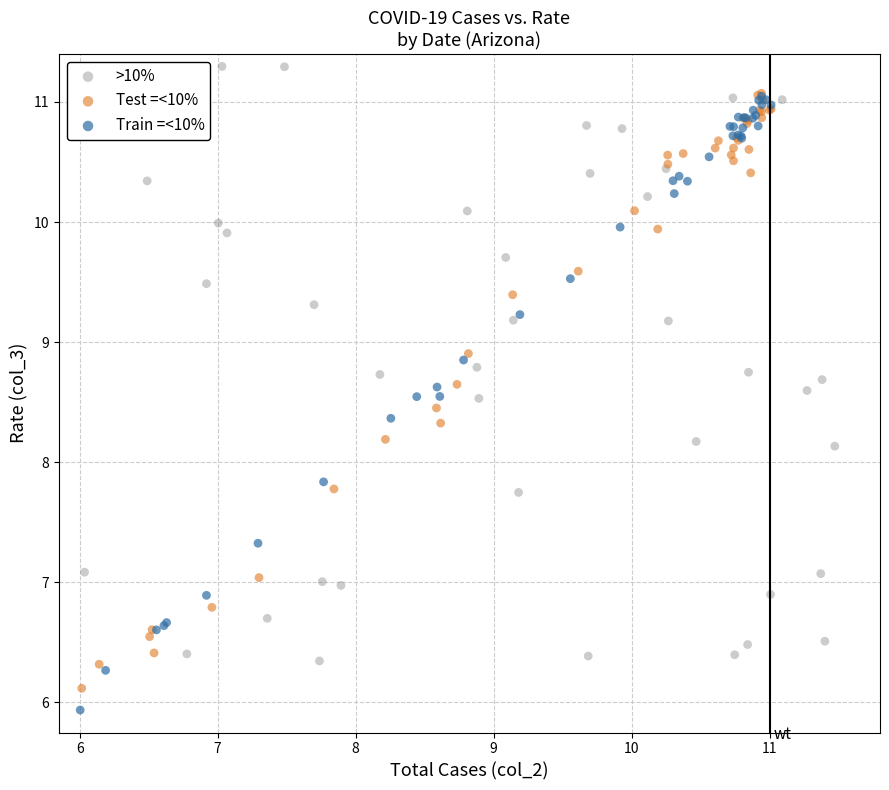

Which series contains the highest Y value?

>10%